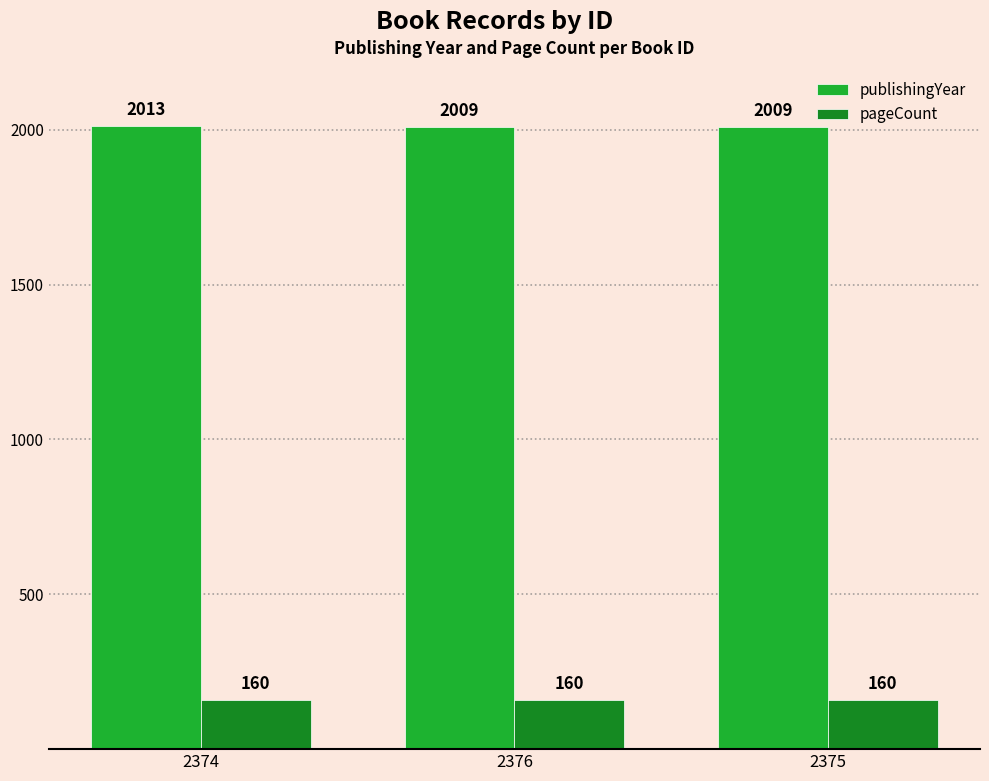

What is the label of the 3rd bar from the right?

2374